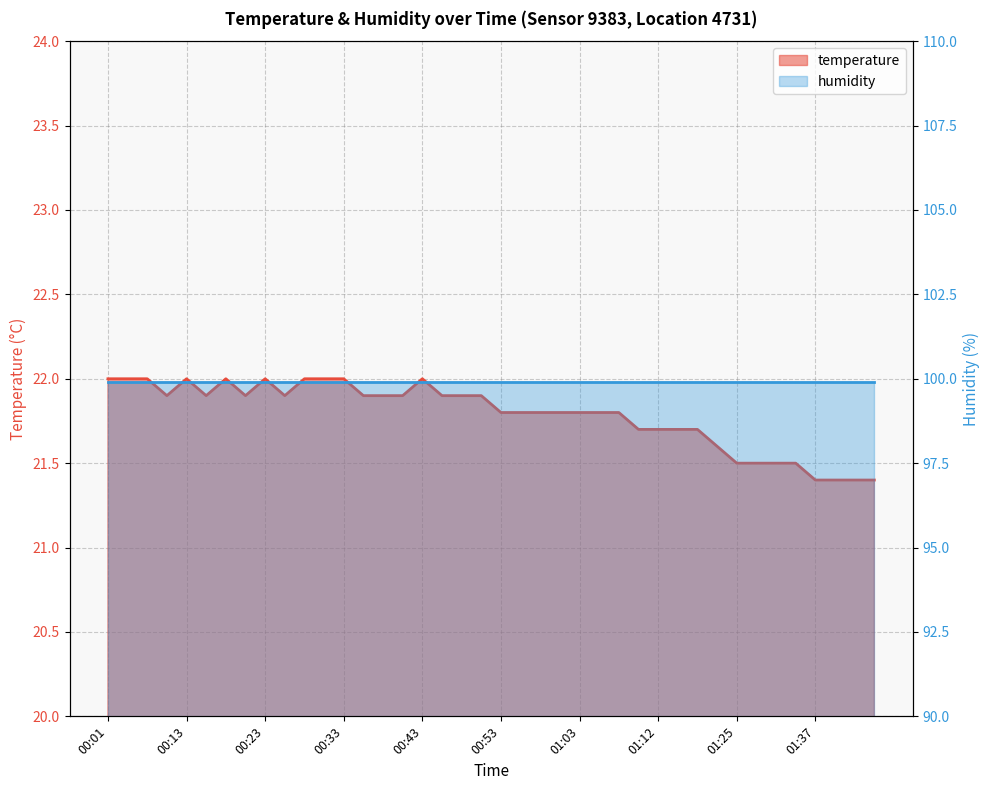

Is it true that the value at 00:23 is 22.0?

True